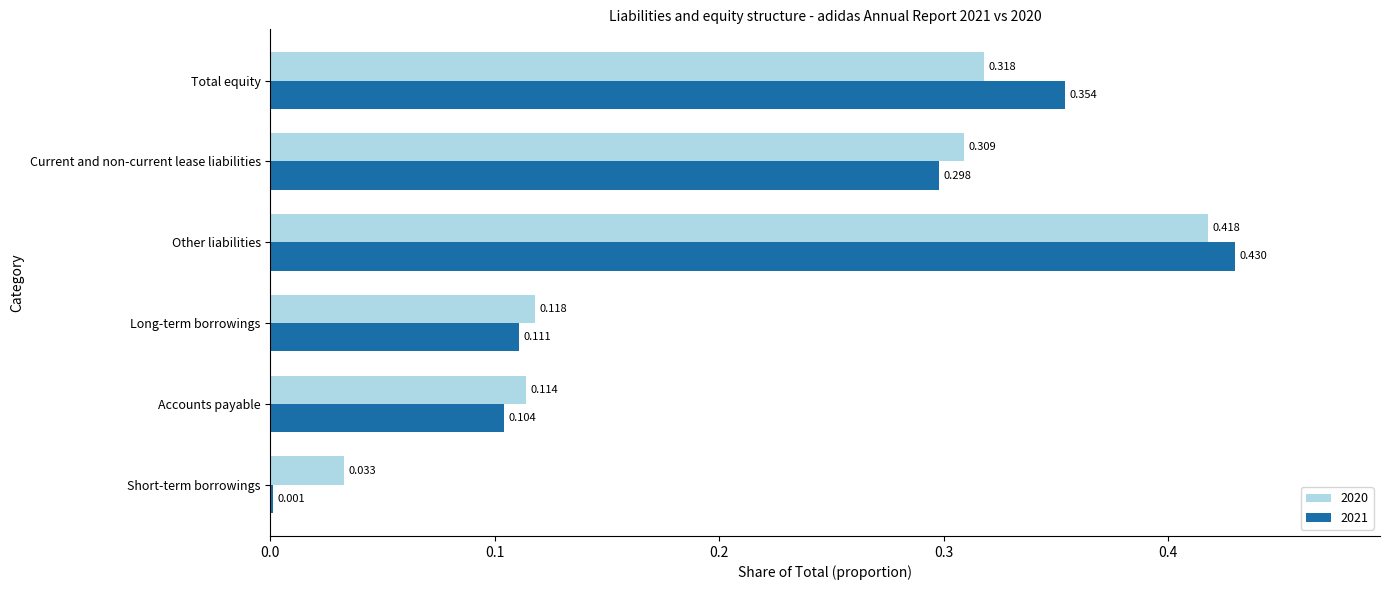

Is the value of 2021 at Current and non-current lease liabilities greater than the value of 2020 at Current and non-current lease liabilities?

No